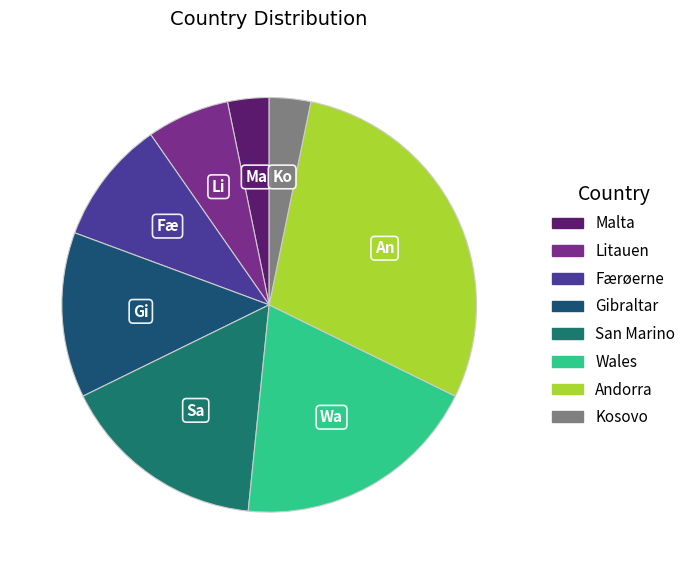

How many segments does this pie chart have?

8